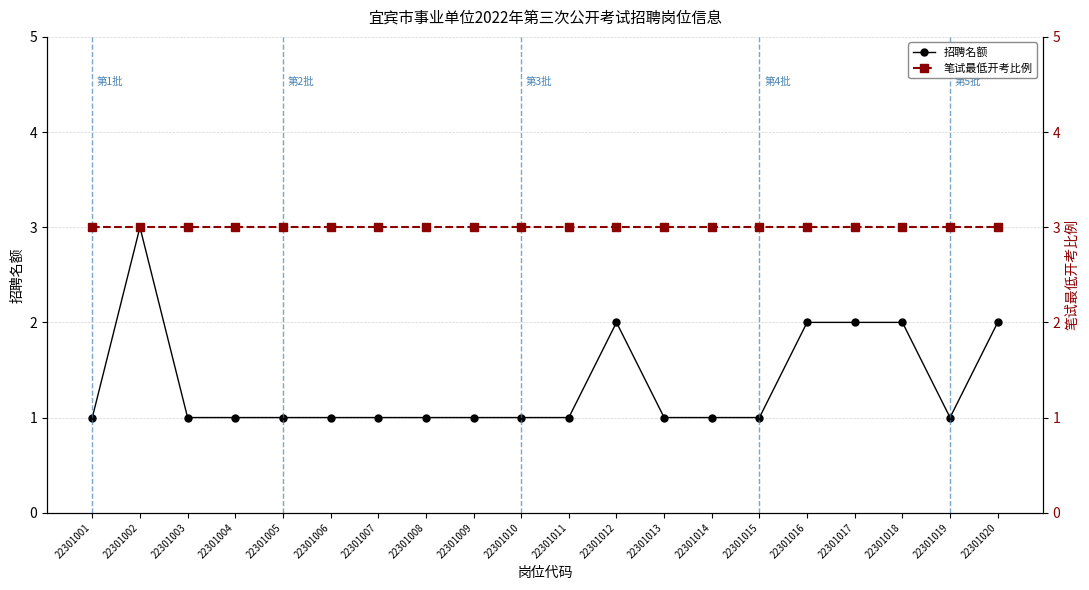

What is the difference between the second highest and minimum values in the 招聘名额 series?

1